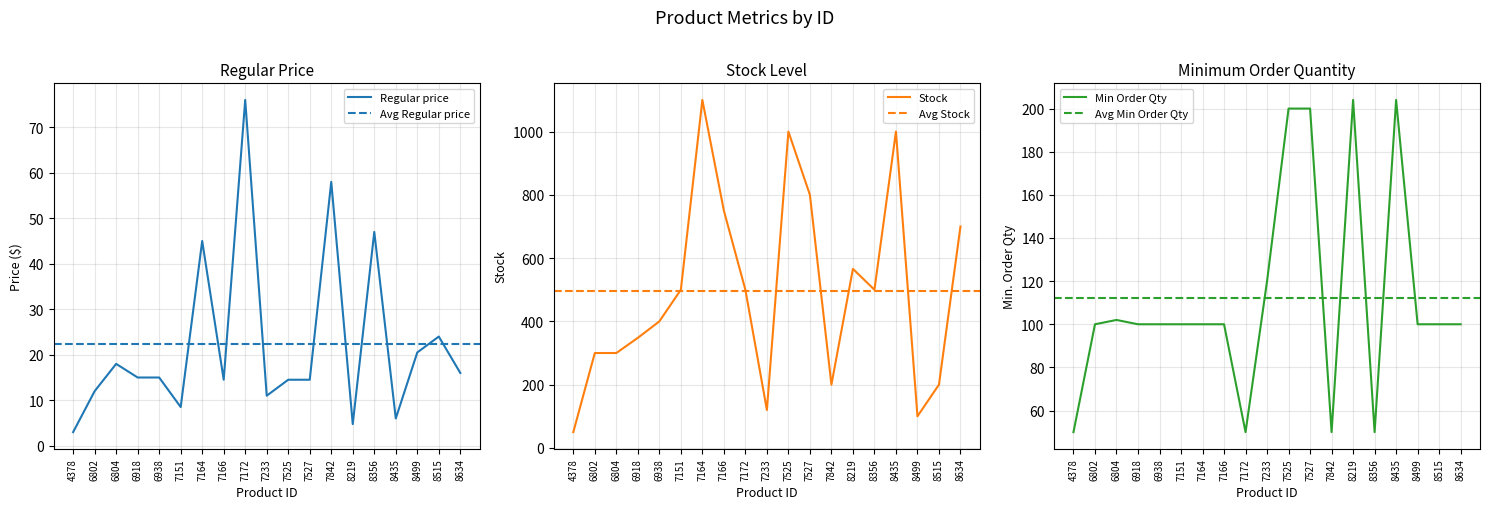

How many data points in Regular price are less than 14?

6